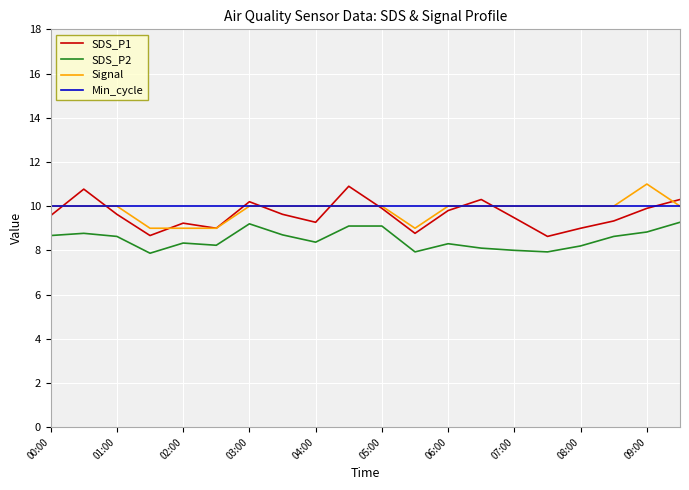

What is the minimum value for Signal?

9.0